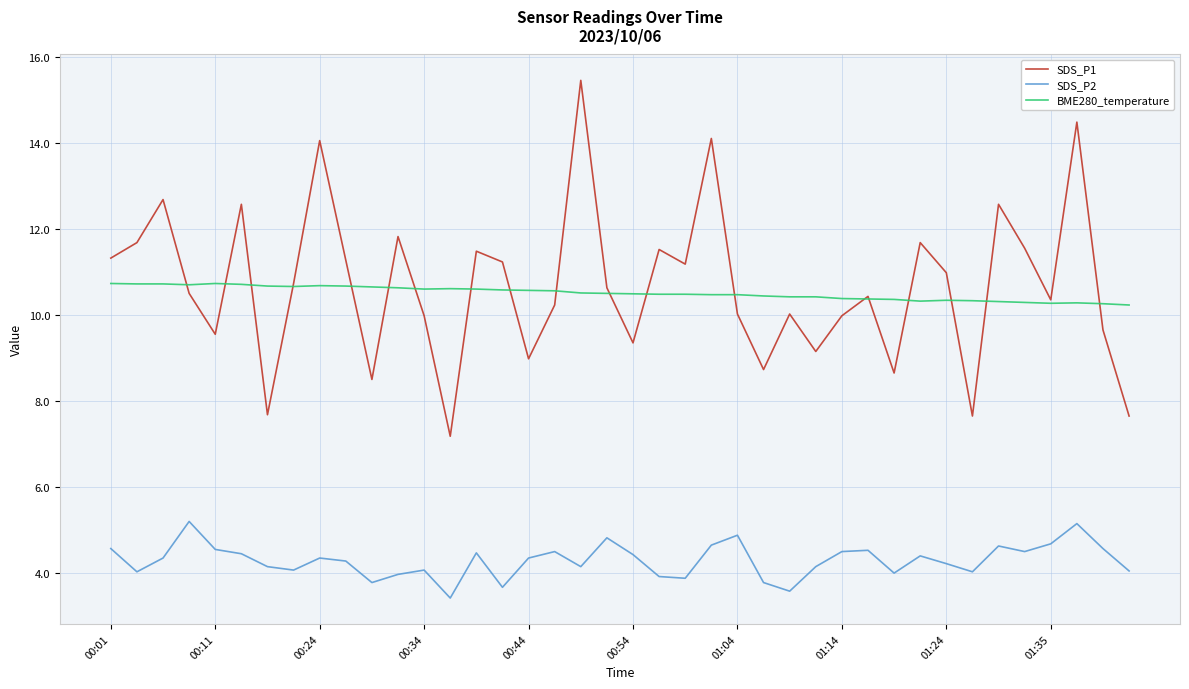

True or false: SDS_P2 and SDS_P1 intersect in this chart.

False